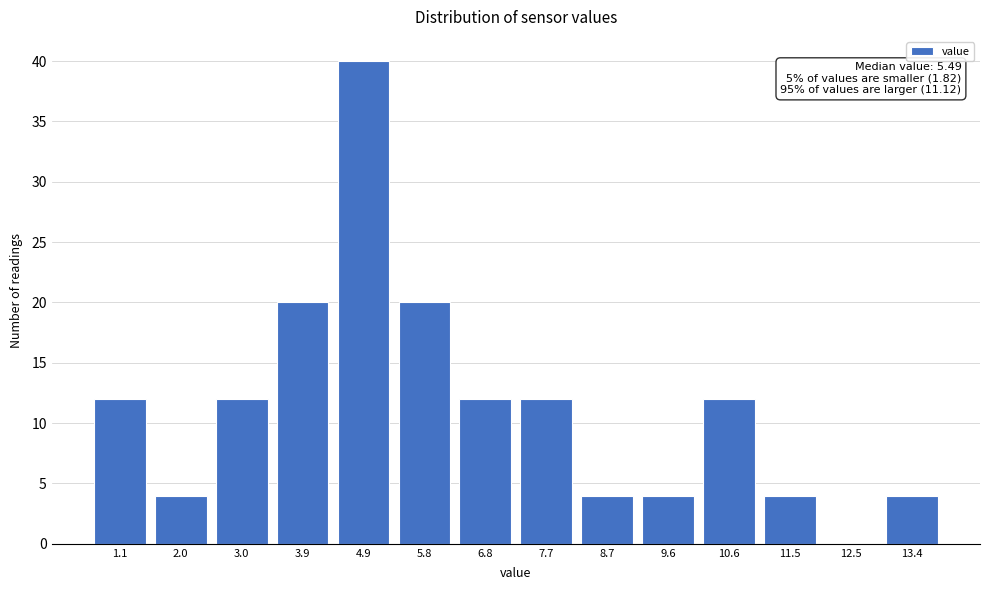

Reading left to right, transcribe all the data shown in this chart.

1.1=12	2.0=4	3.0=12	3.9=20	4.9=40	5.8=20	6.8=12	7.7=12	8.7=4	9.6=4	10.6=12	11.5=4	12.5=0	13.4=4